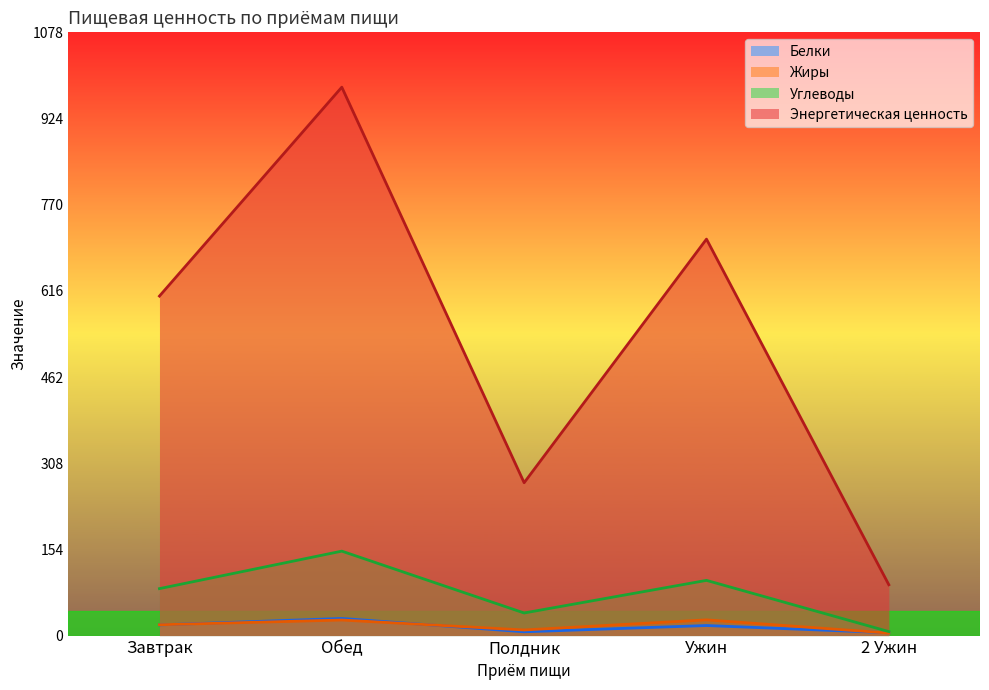

Is it true that Жиры equals 42.0 at Обед?

False